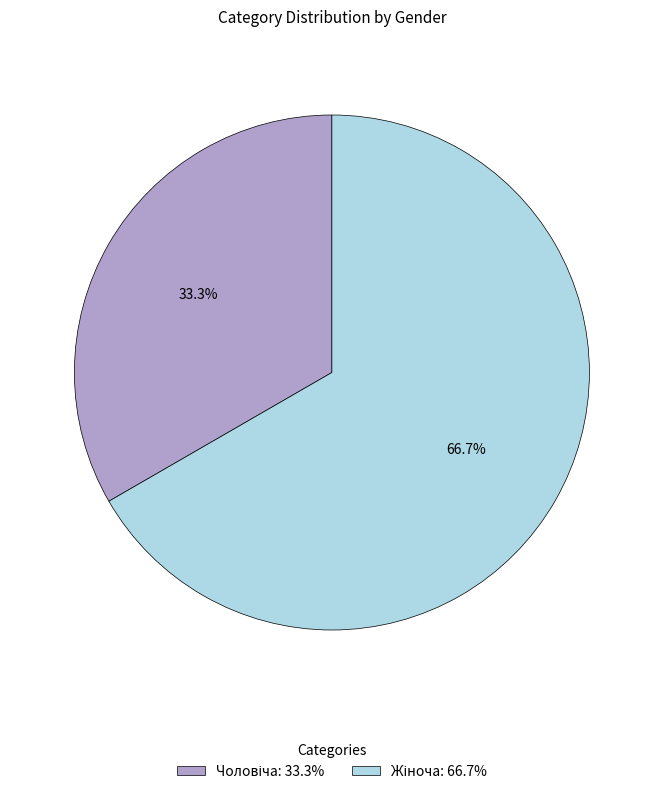

Is there any slice that represents more than half of the pie?

Yes